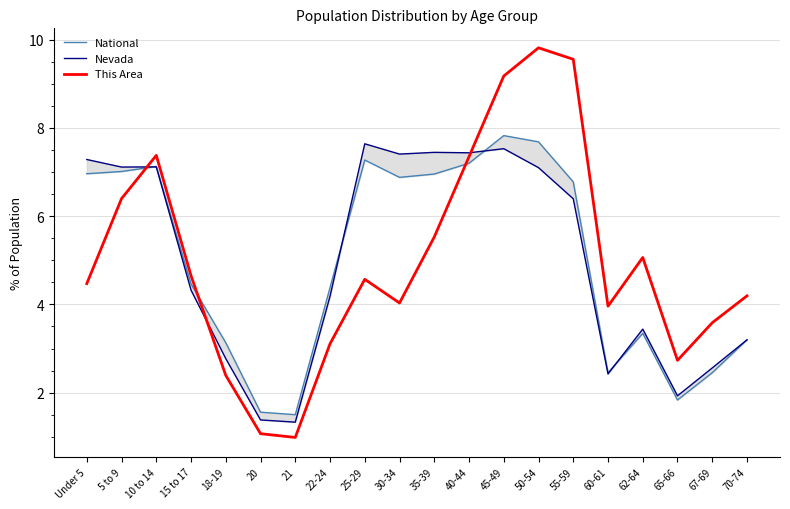

Is it true that This Area equals 1.0 at 18-19?

False